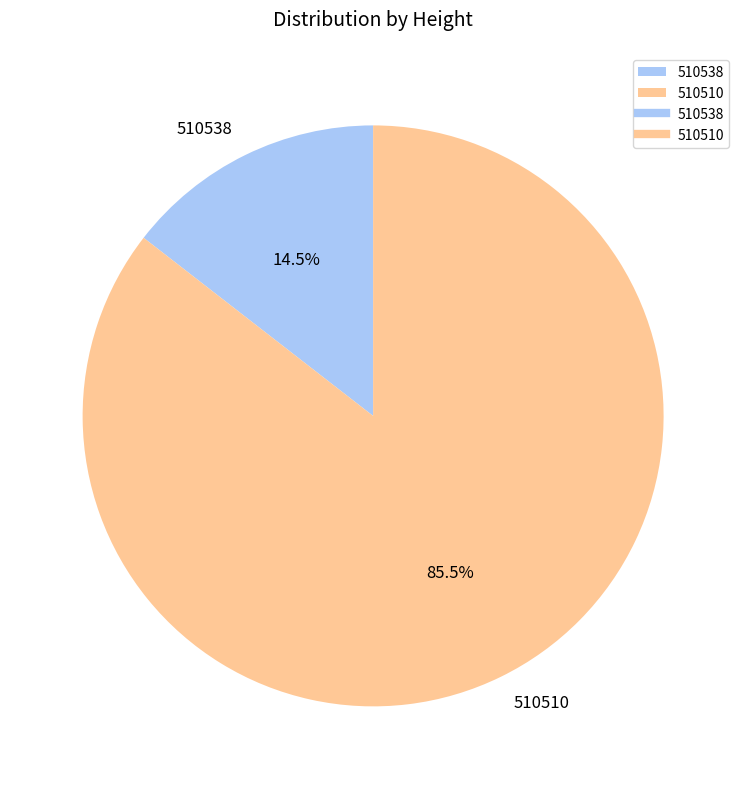

To the nearest percent, what is the difference between the 510538 and 510510 slice percentages?

71%